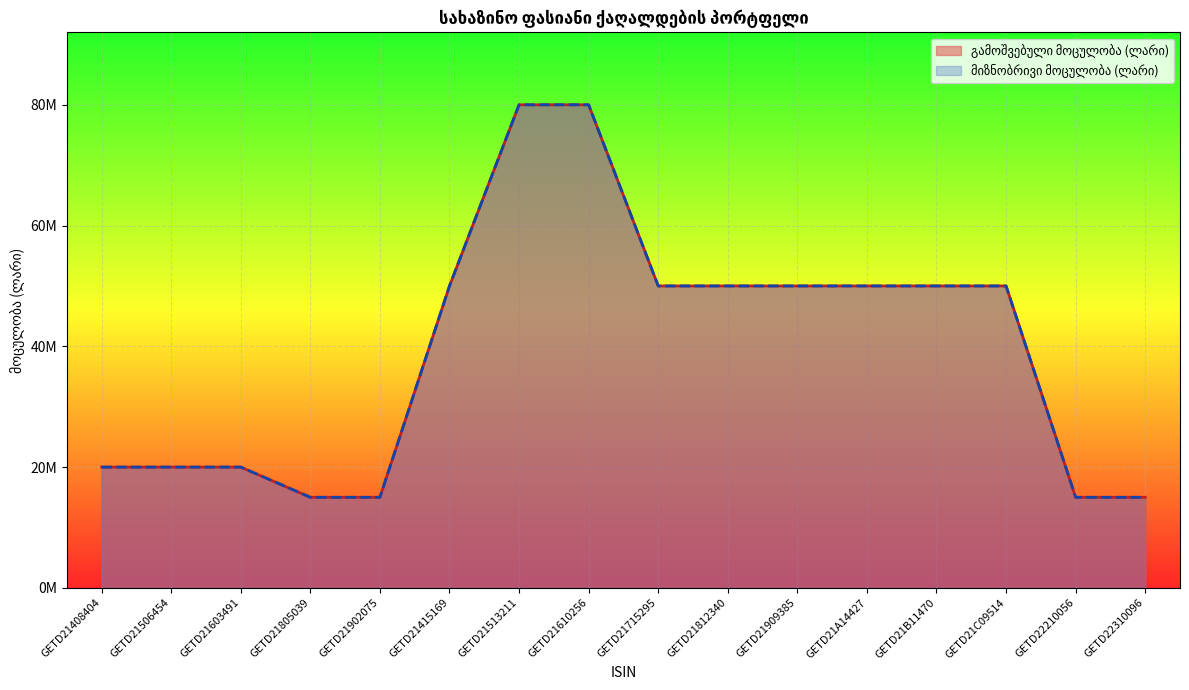

Does the chart display data point markers on the line(s)?

No